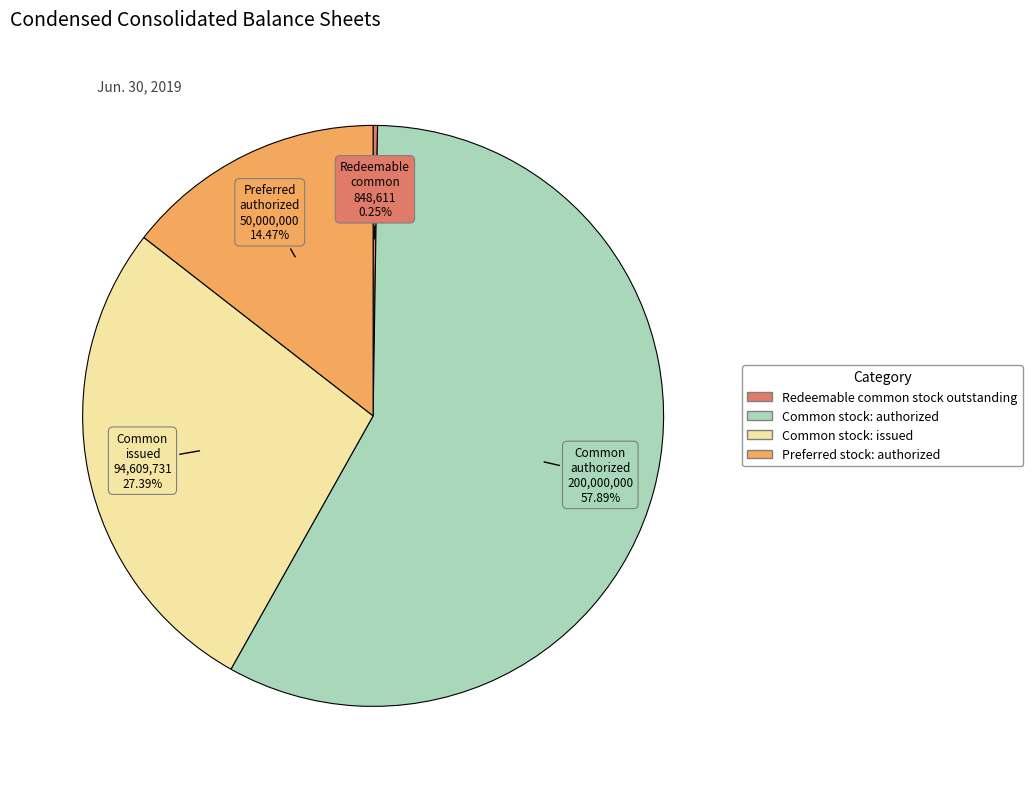

Which slice is the largest?

Common stock: authorized